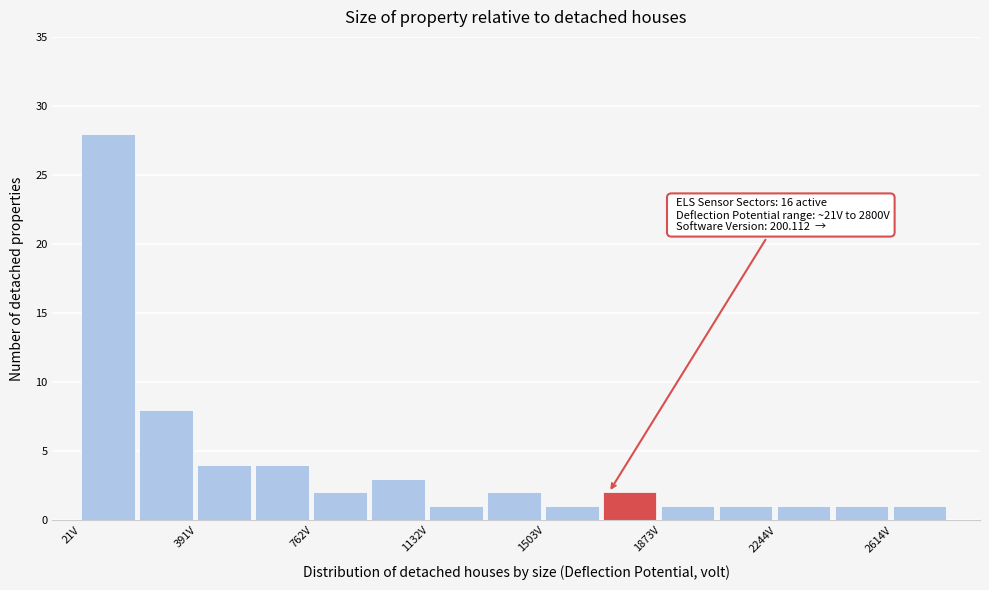

Around what value on the x-axis is the tallest bar? Give the approximate position of its centre, as read against the axis.

100